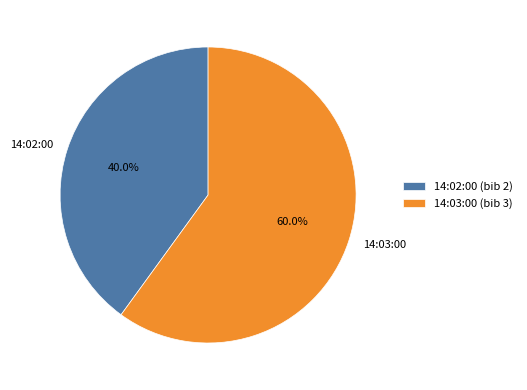

The 14:02:00 slice represents 40% of the pie. True or false?

True